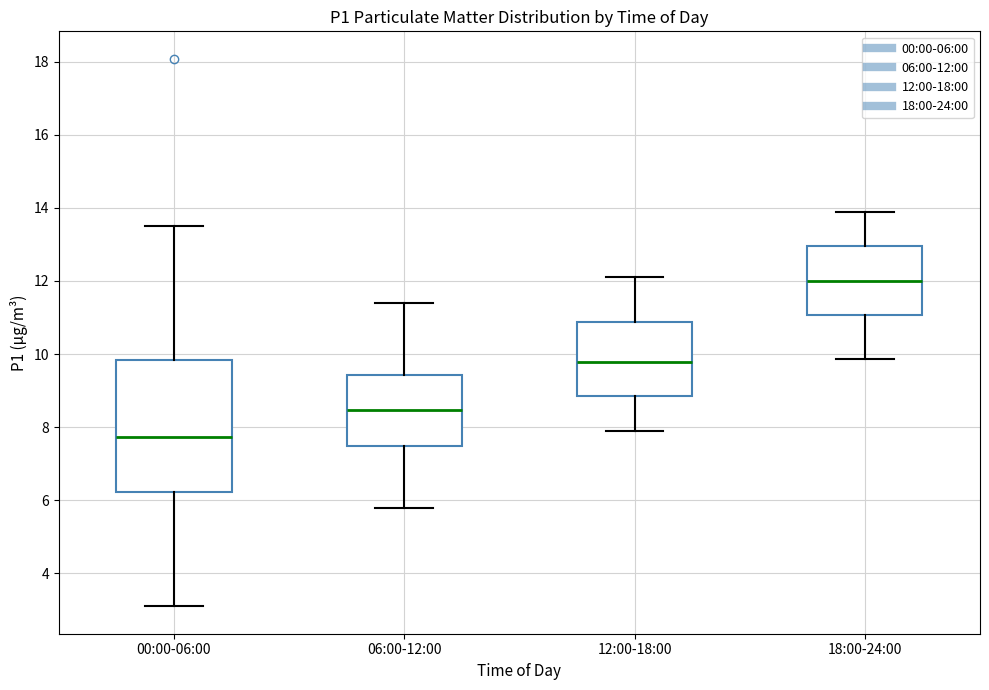

Comparing the boxes themselves (not the whiskers), which one is the tallest?

00:00-06:00